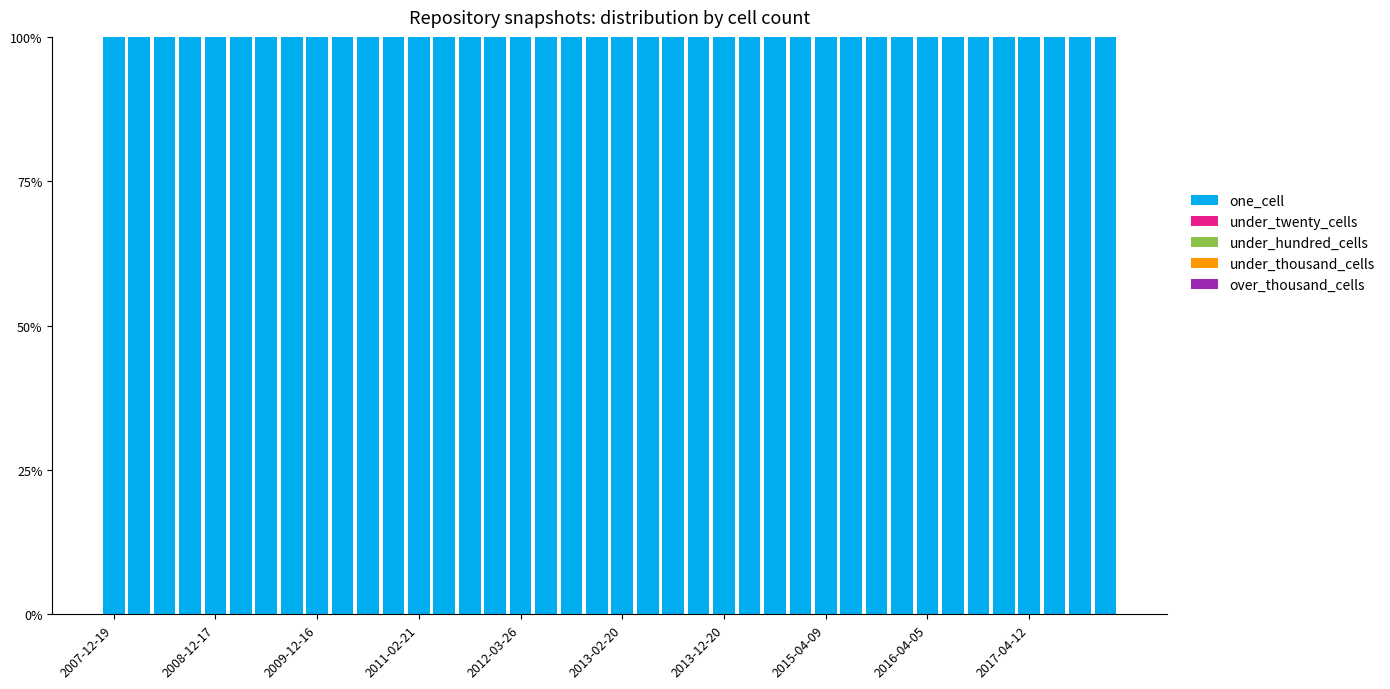

List the series in order of their peak value, highest first.

one_cell, under_twenty_cells, under_hundred_cells, under_thousand_cells, over_thousand_cells